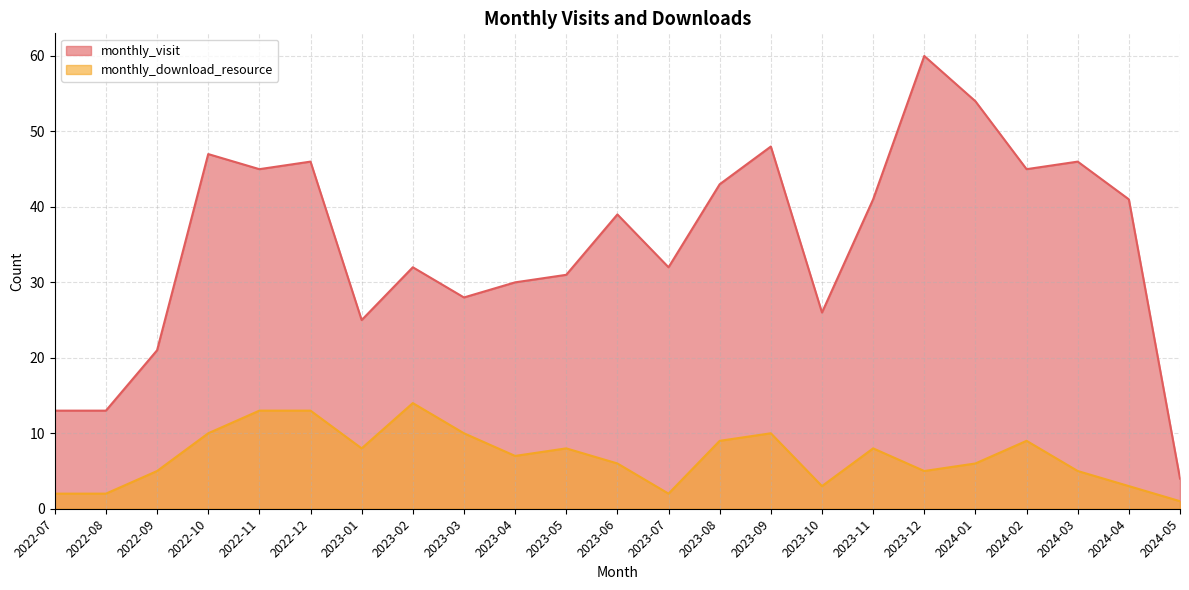

True or false: monthly_download_resource has a value of 8 at 2023-01.

True